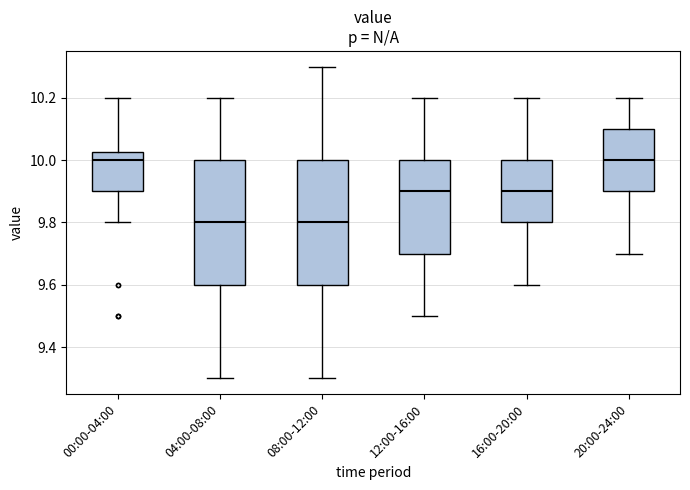

Reading left to right, transcribe this box plot: for each box, give where its median line is, the range the box spans, and where its two whiskers end, as read against the y-axis. The values are not printed on the chart, so give them approximately, as read against the axis.

00:00-04:00: median 10.00, box 9.90 to 10.02, whiskers 9.80 to 10.20
04:00-08:00: median 9.80, box 9.60 to 10.00, whiskers 9.30 to 10.20
08:00-12:00: median 9.80, box 9.60 to 10.00, whiskers 9.30 to 10.30
12:00-16:00: median 9.90, box 9.70 to 10.00, whiskers 9.50 to 10.20
16:00-20:00: median 9.90, box 9.80 to 10.00, whiskers 9.60 to 10.20
20:00-24:00: median 10.00, box 9.90 to 10.10, whiskers 9.70 to 10.20